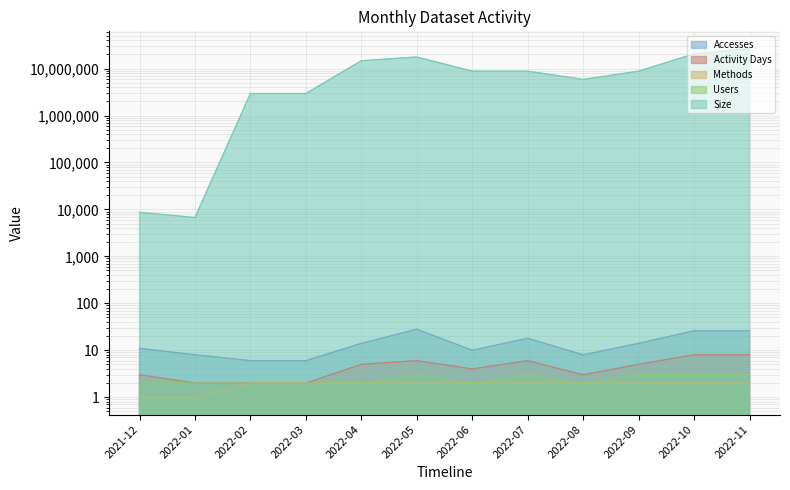

How many interior local valleys does the Activity Days series have?

2